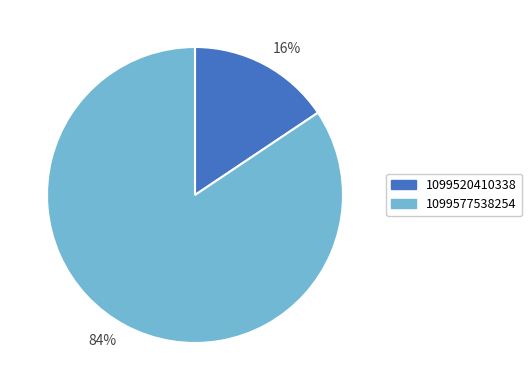

Between 16% and 84%, which is larger?

84%